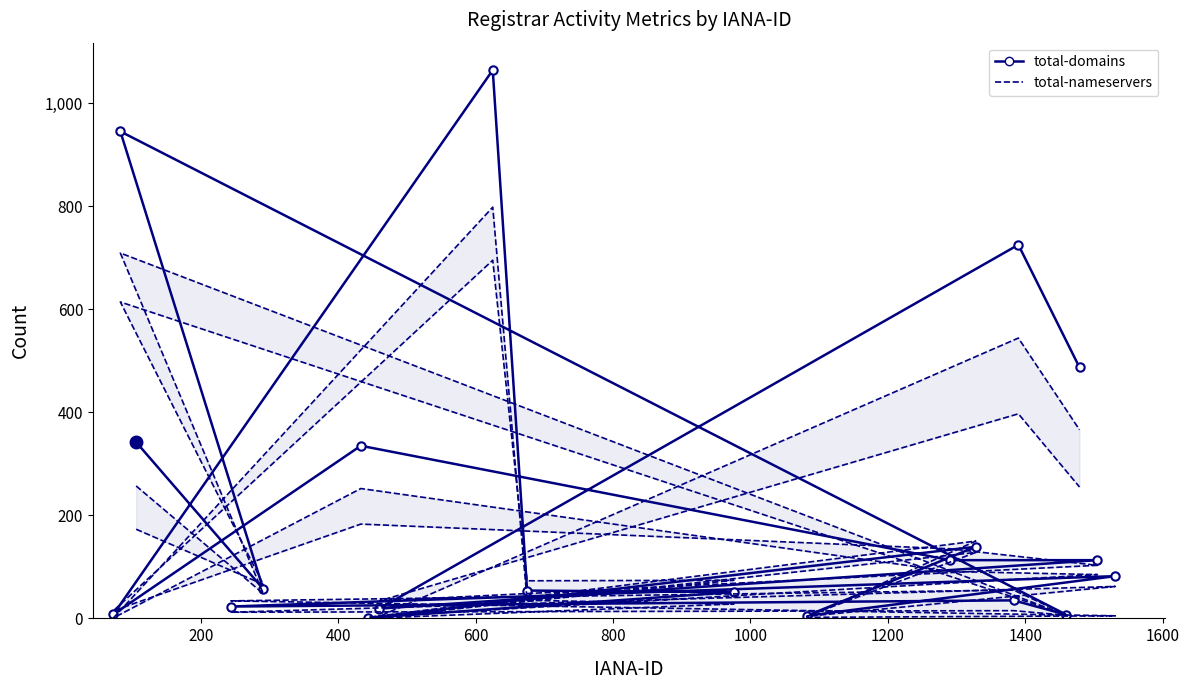

How many categories are shown in the chart?

20